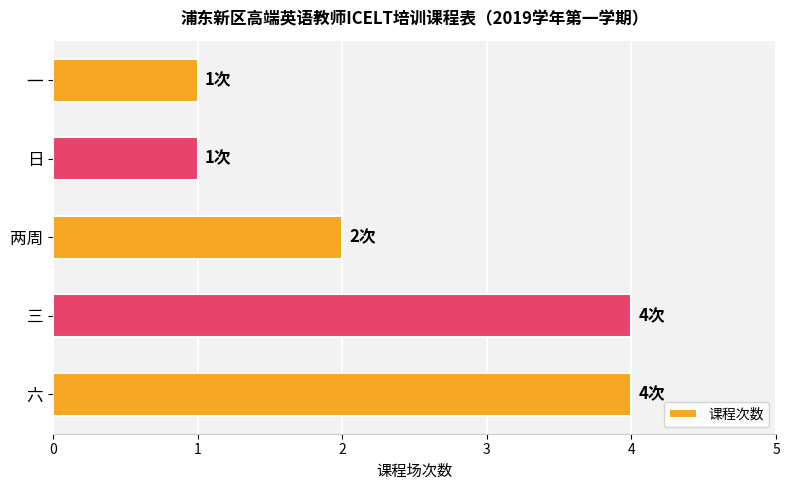

Which has a higher value, 两周 or 一?

两周